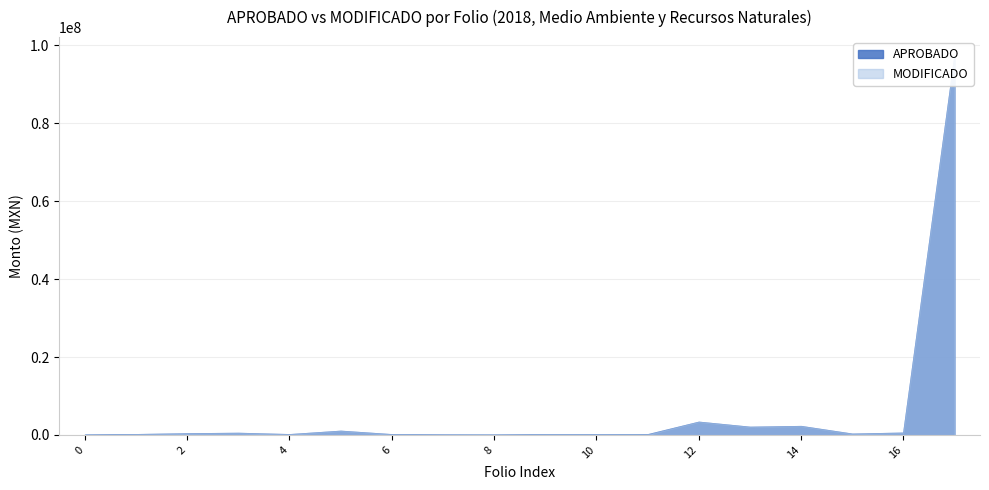

How many categories are shown in the chart?

18